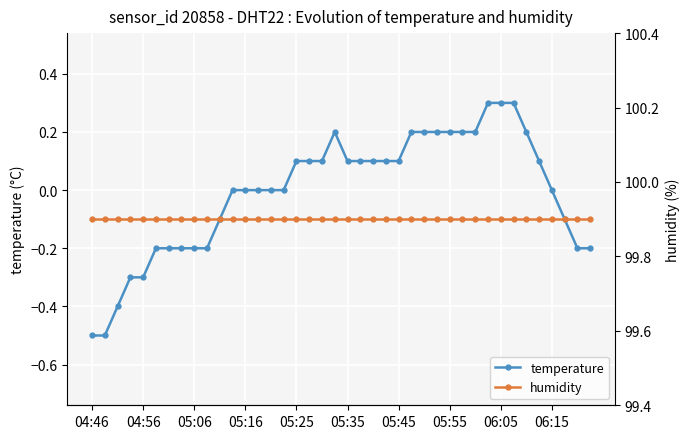

Rank the series by their maximum value, from lowest to highest.

temperature, humidity